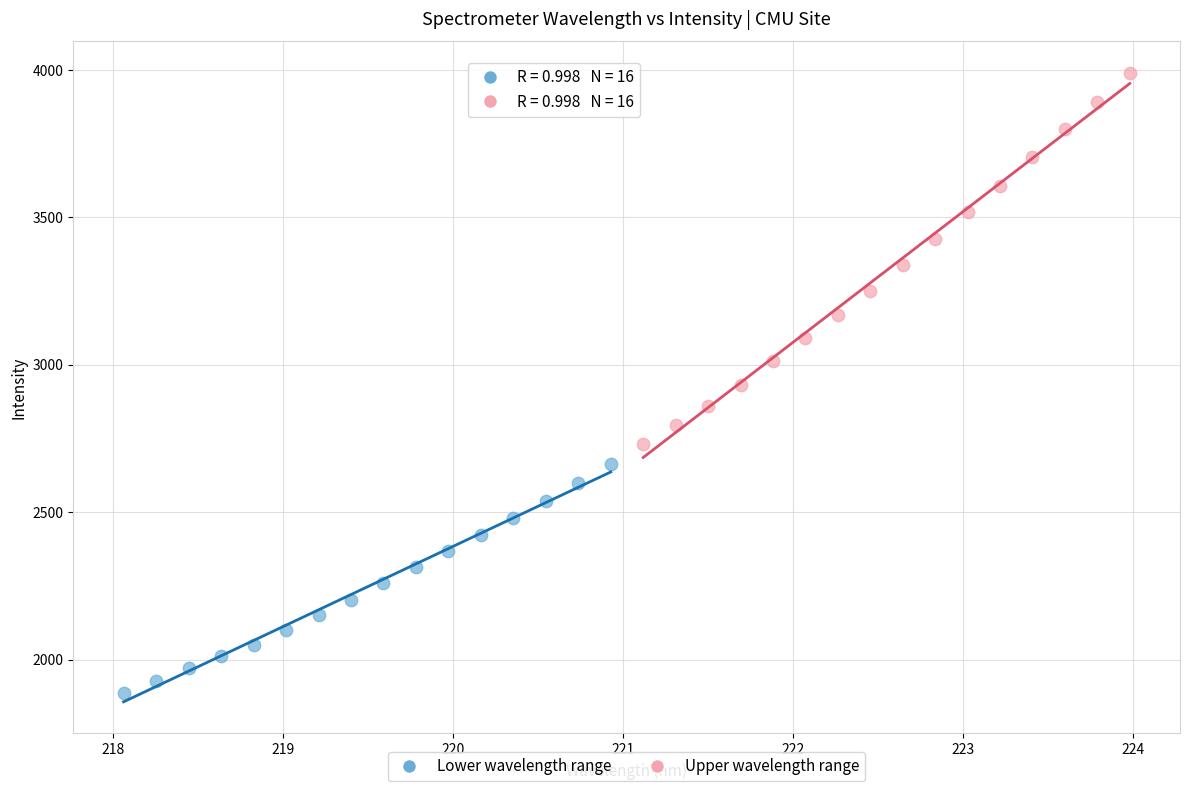

Which series has the widest spread of Y values?

Upper wavelength range